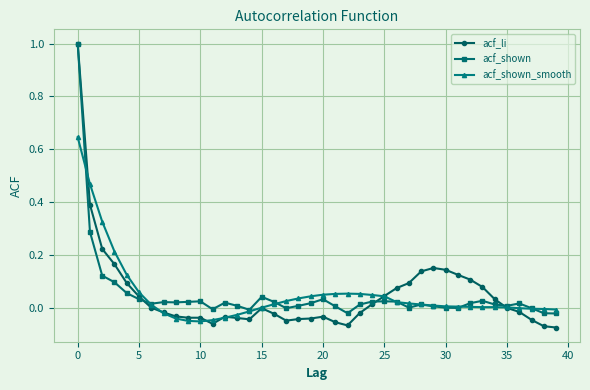

Which series has the largest range (max minus min)?

acf_li